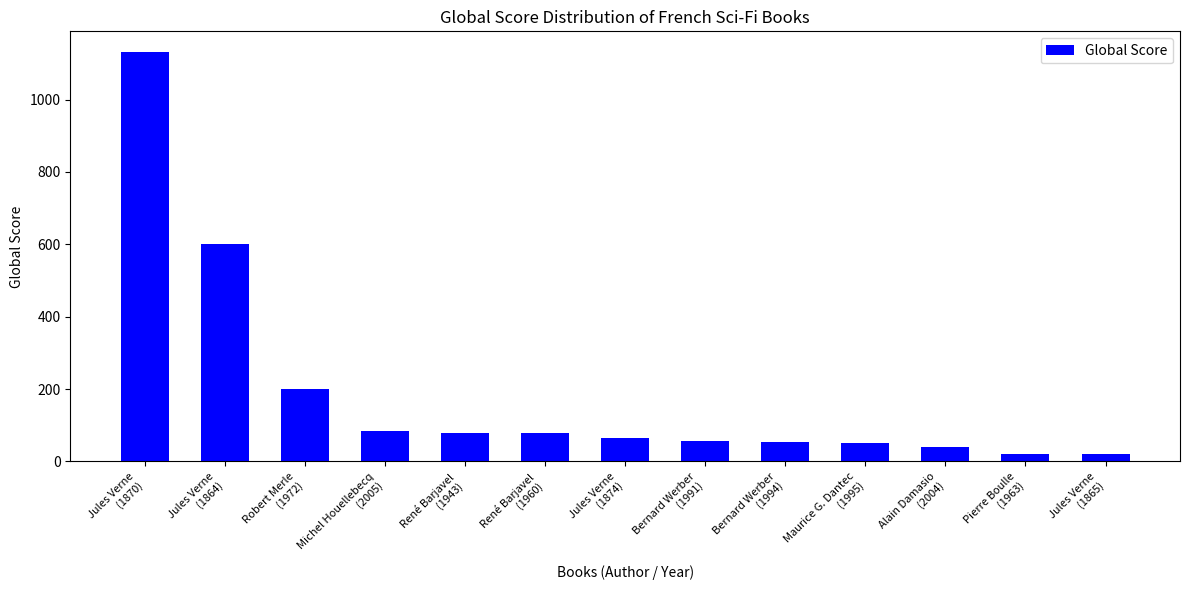

What is the value of the 9th bar from the left?

53